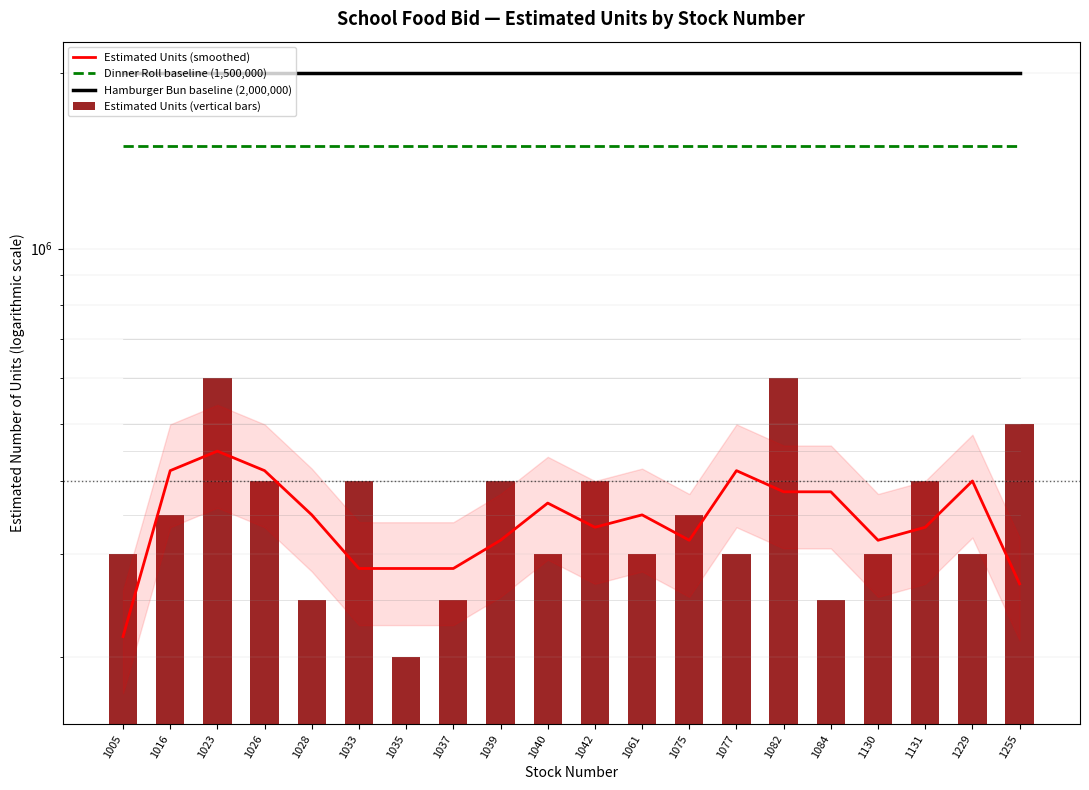

What is the average value of the Estimated Units (smoothed) series?

344166.7